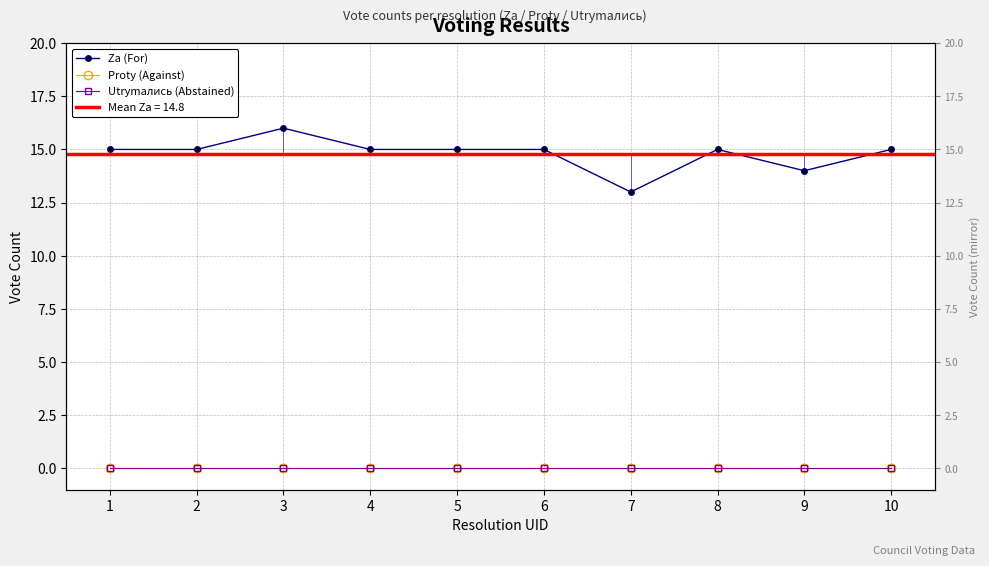

True or false: Proty (Against) has a value of 0 at 2.

True